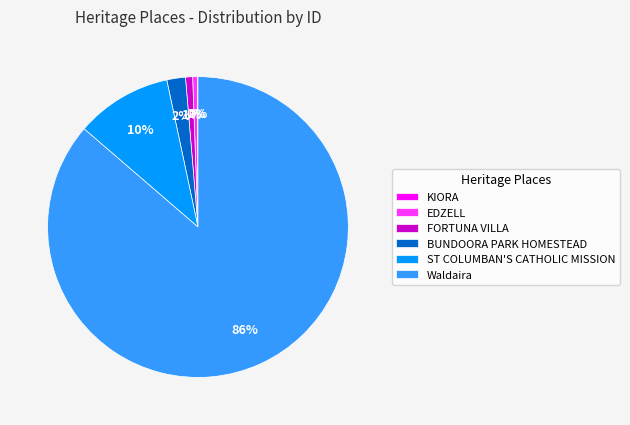

What is the largest slice in the pie chart?

Waldaira